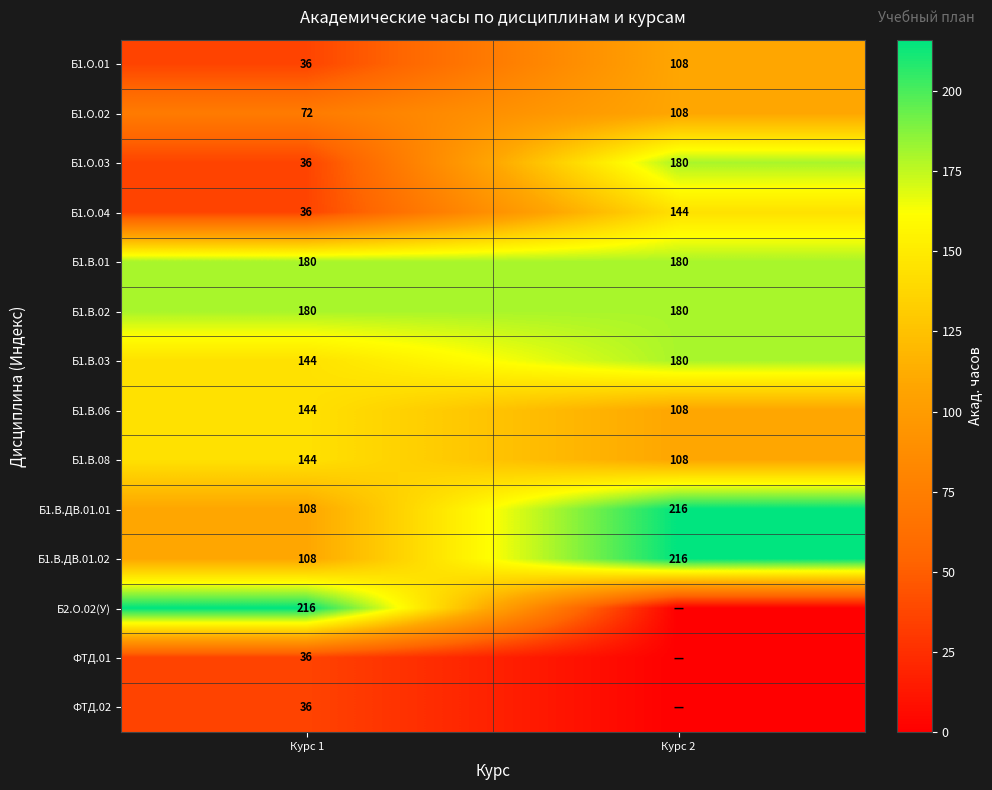

What is the sum of the Б1.В.08 values at Курс 2 and Курс 1?

252